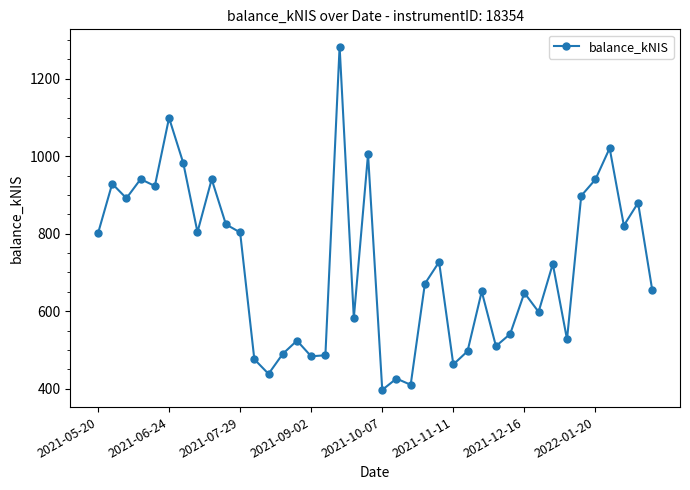

What is the sum of all values?

28712.1